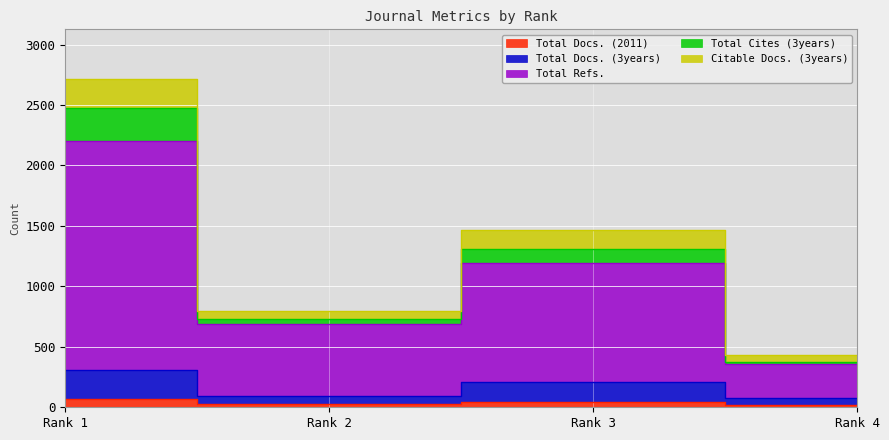

How many lines are shown in the chart?

5